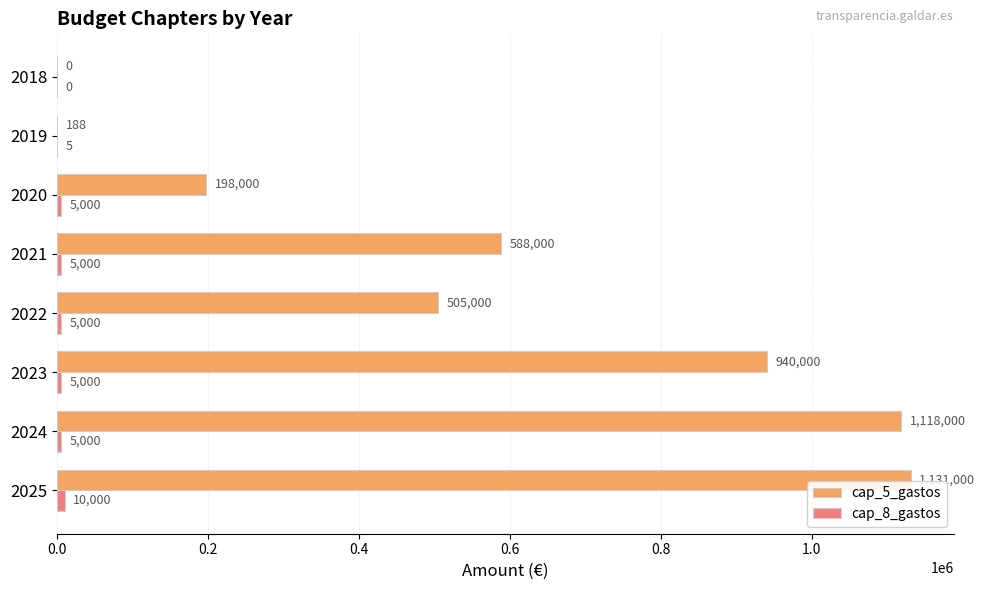

What is the sum of all cap_5_gastos values?

4480188